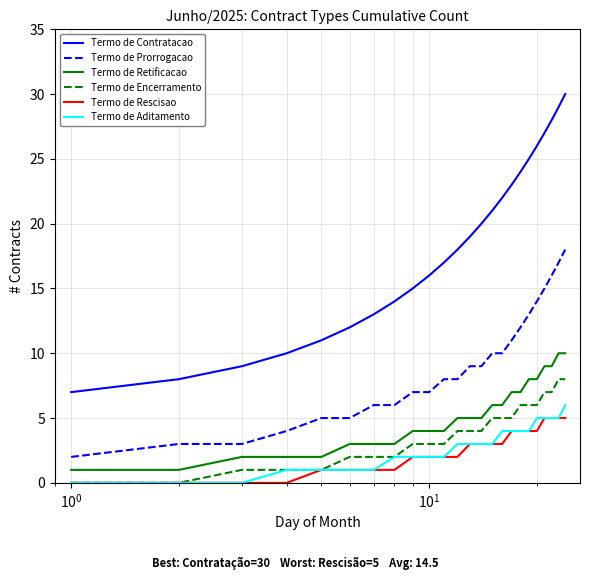

Which series has the largest total across all categories?

Termo de Contratacao